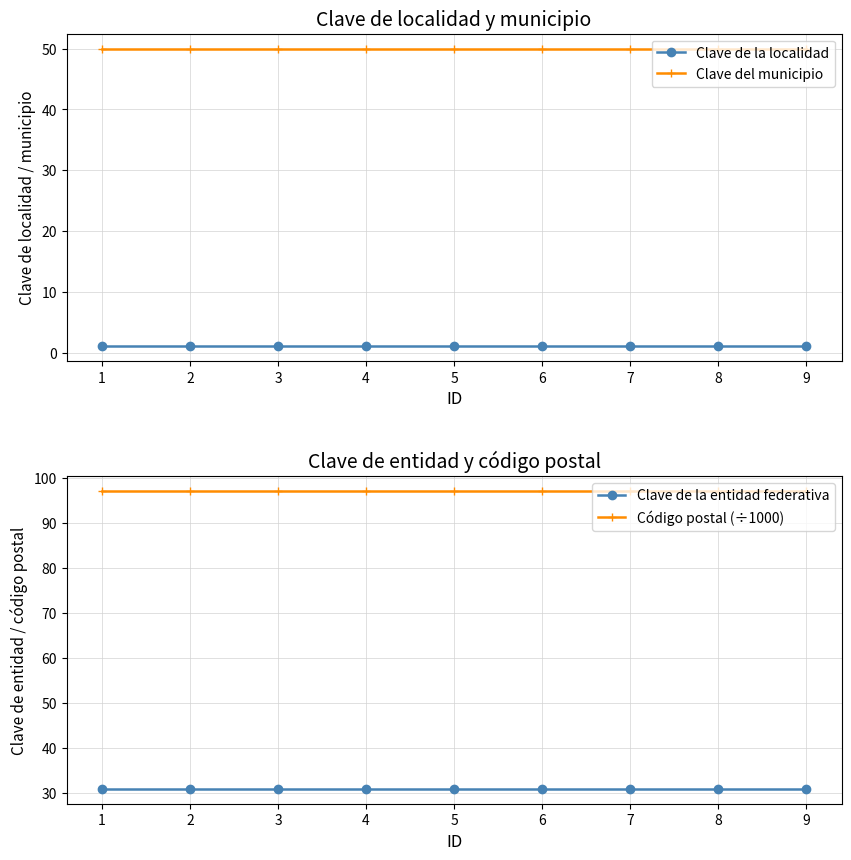

Is the value of Código postal (÷1000) at 6 greater than the value of Clave del municipio at 8?

Yes